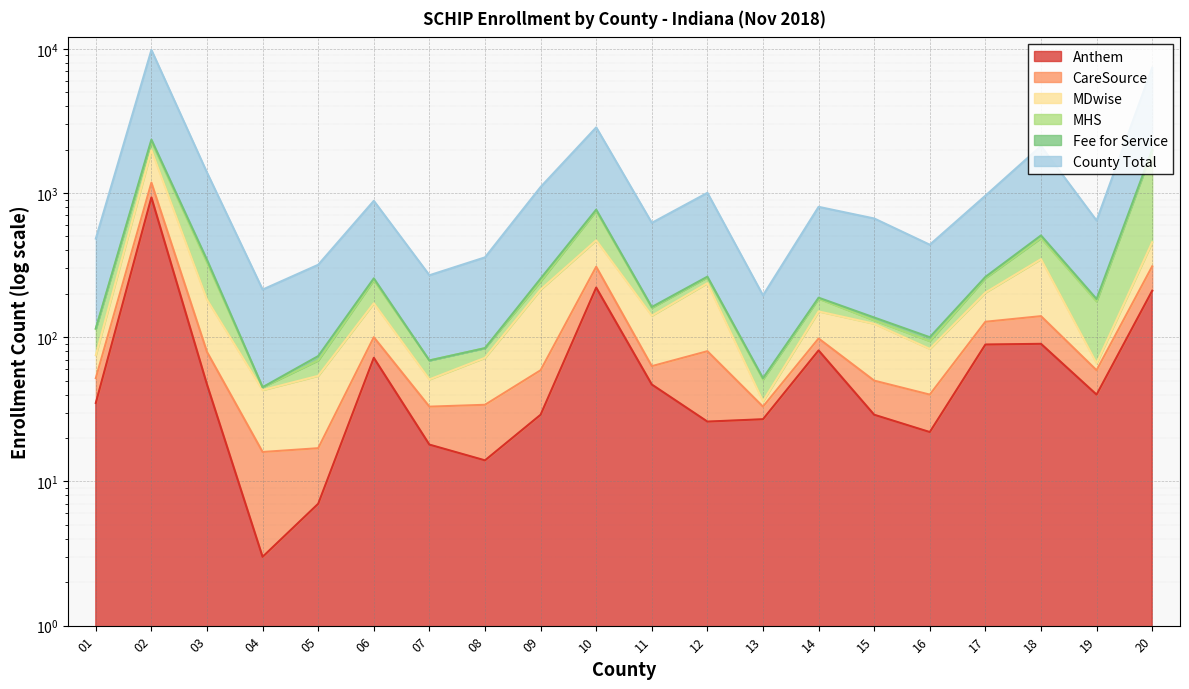

The CareSource series shows 30 at 11. True or false?

False